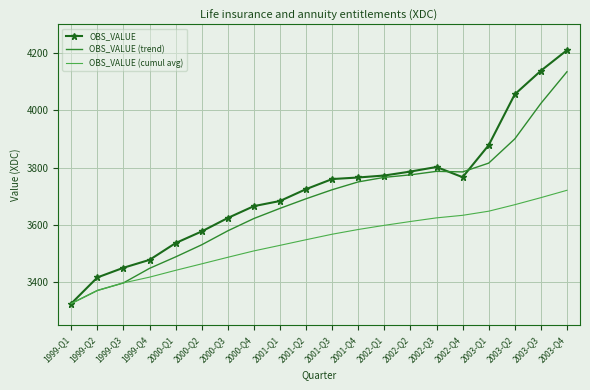

At 2003-Q4, list the series in order from largest to smallest.

OBS_VALUE, OBS_VALUE (trend), OBS_VALUE (cumul avg)